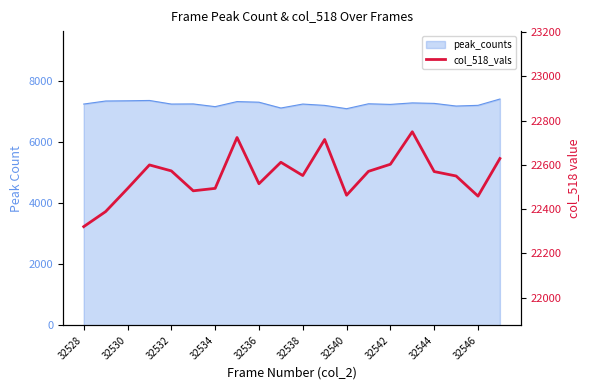

The chart shows a value of 22603 at 32542. True or false?

True